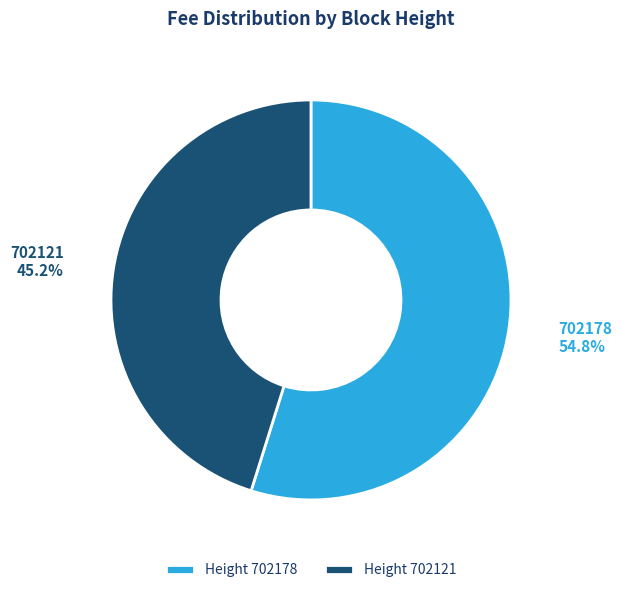

What is the total percentage of Height 702121 and Height 702178?

100.0%